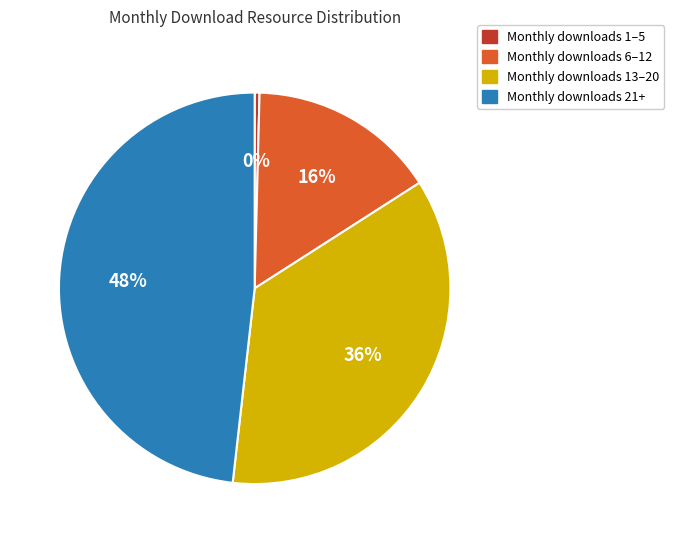

Between Monthly downloads 13–20 and Monthly downloads 1–5, which is larger?

Monthly downloads 13–20